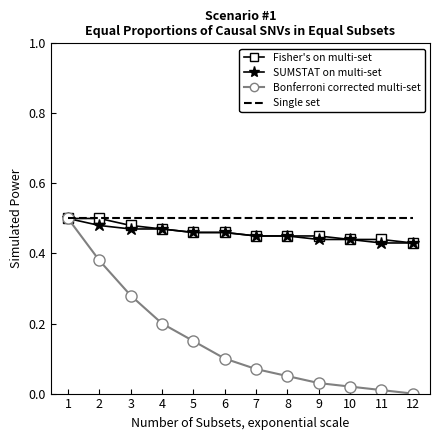

True or false: Single set has a value of 0.2 at 2.

False